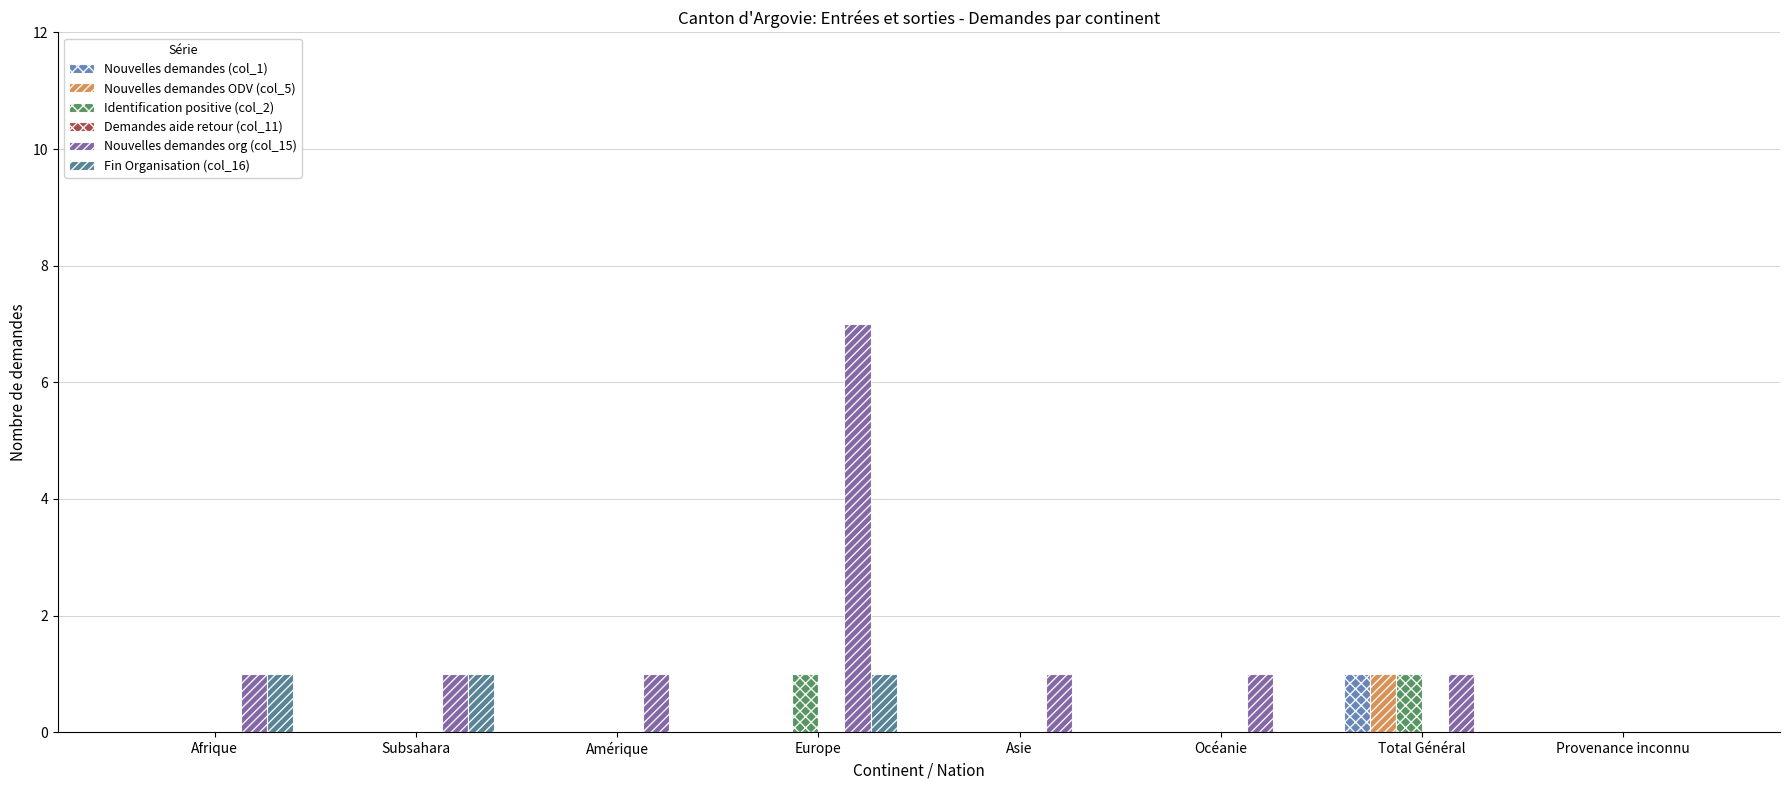

At which category does the chart reach its peak across all series?

Europe